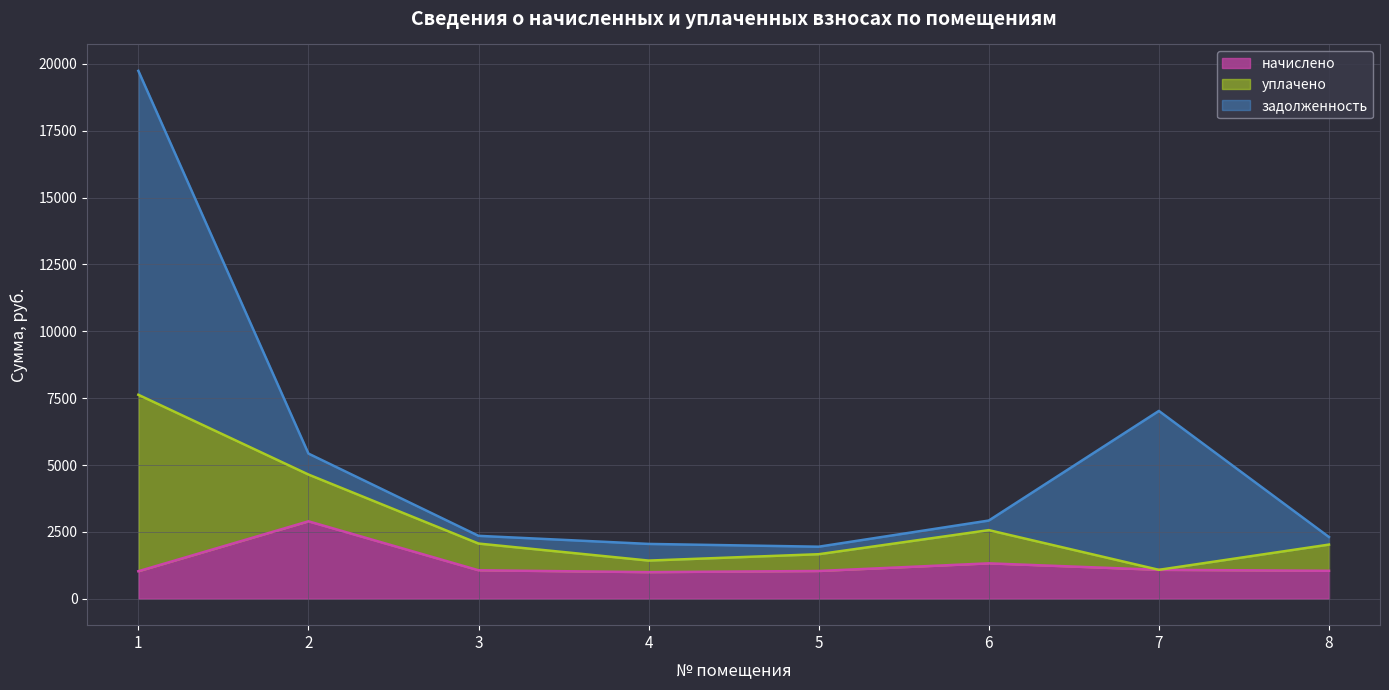

What is the total value across all series at 6?

2925.5